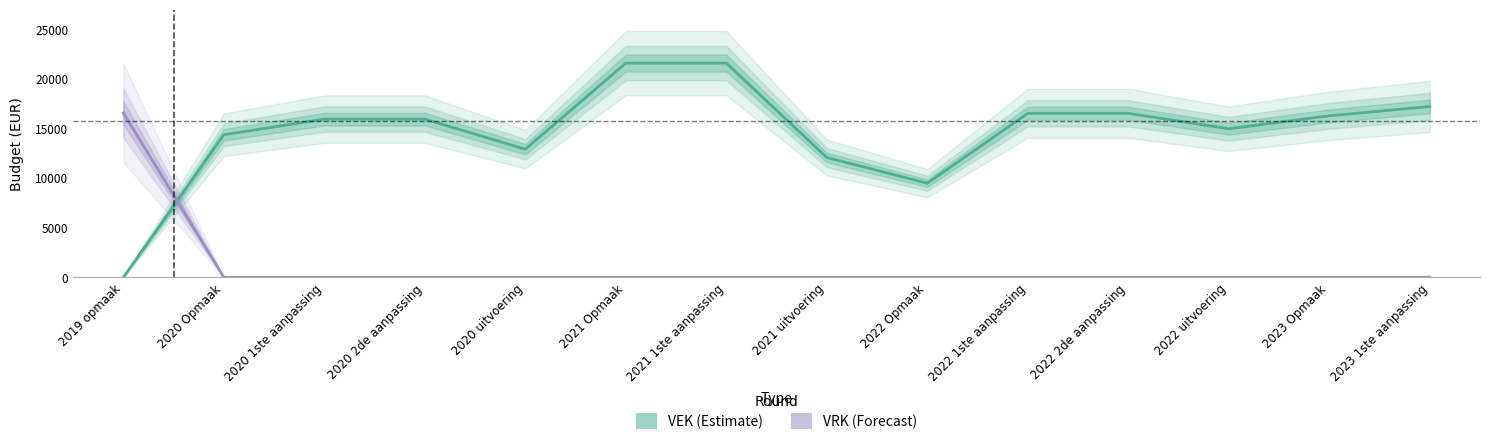

What is the maximum value shown in the chart?

21579